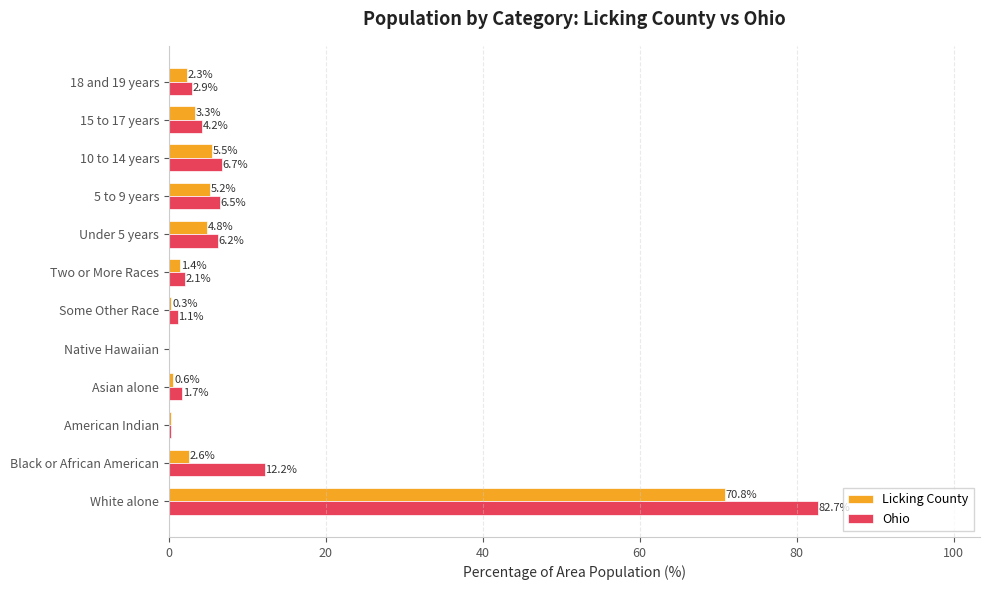

Read the Ohio value at Black or African American.

12.2